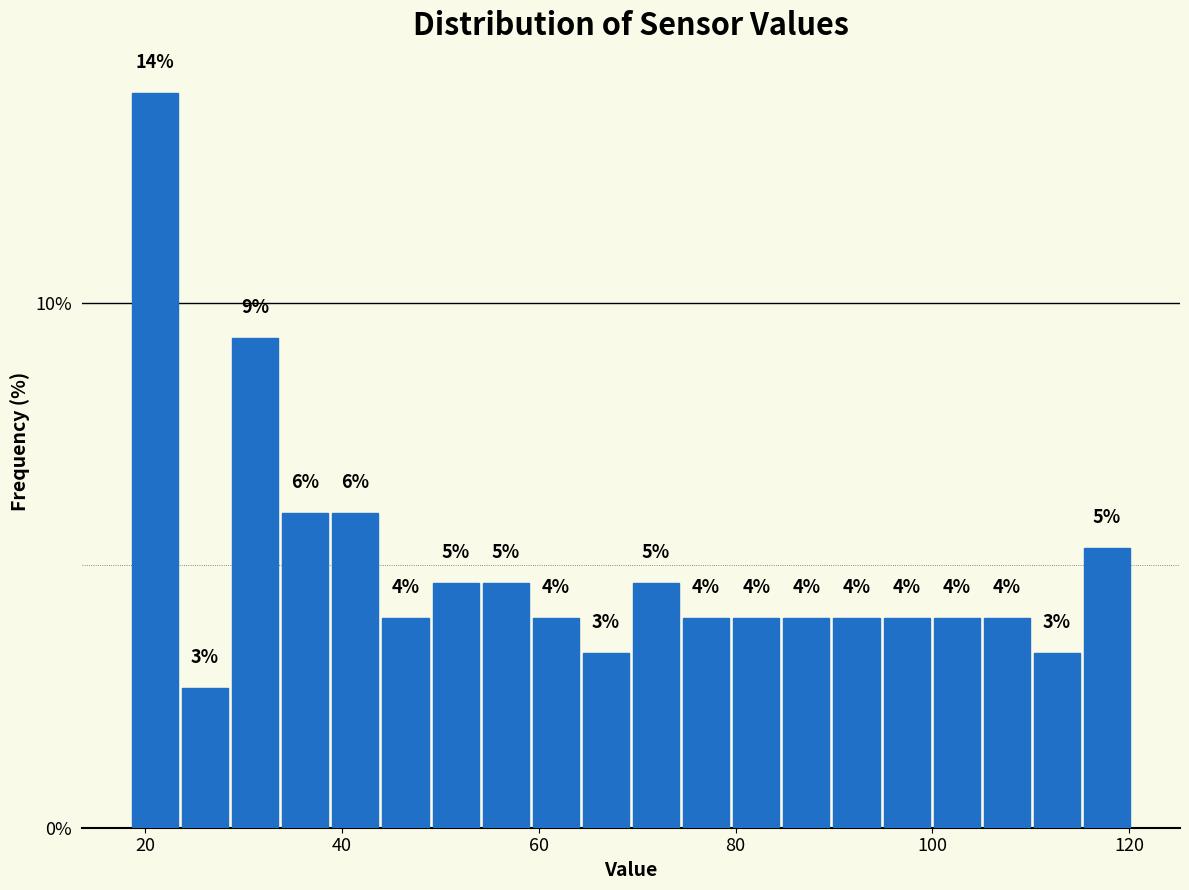

Read against the x-axis, roughly where is the centre of the tallest bar?

20